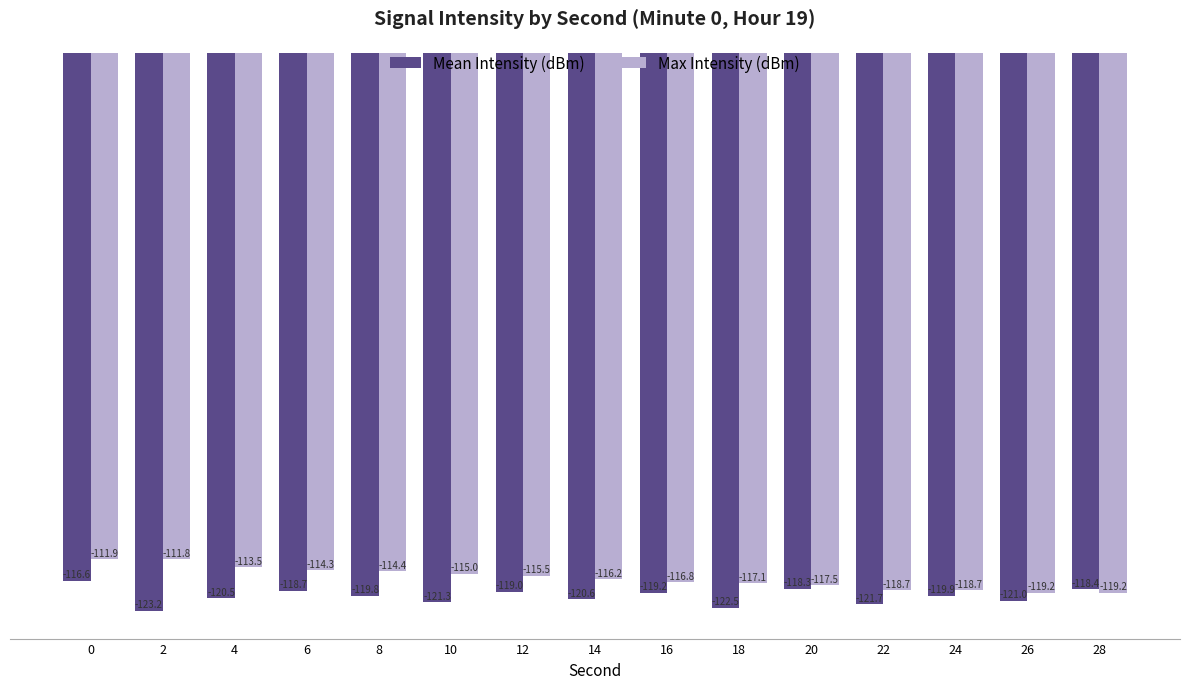

Is the value of Mean Intensity (dBm) at 16 greater than the value of Max Intensity (dBm) at 22?

No